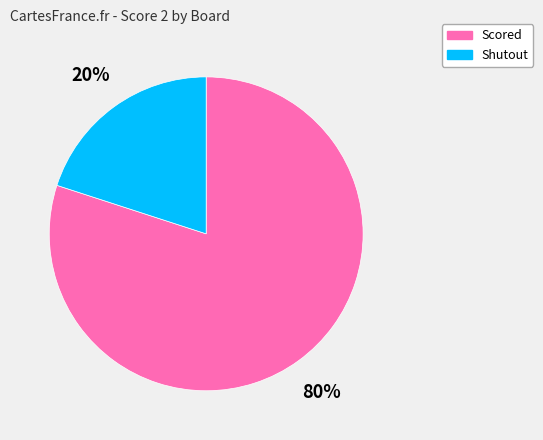

Which has a higher value, Scored or Shutout?

Scored